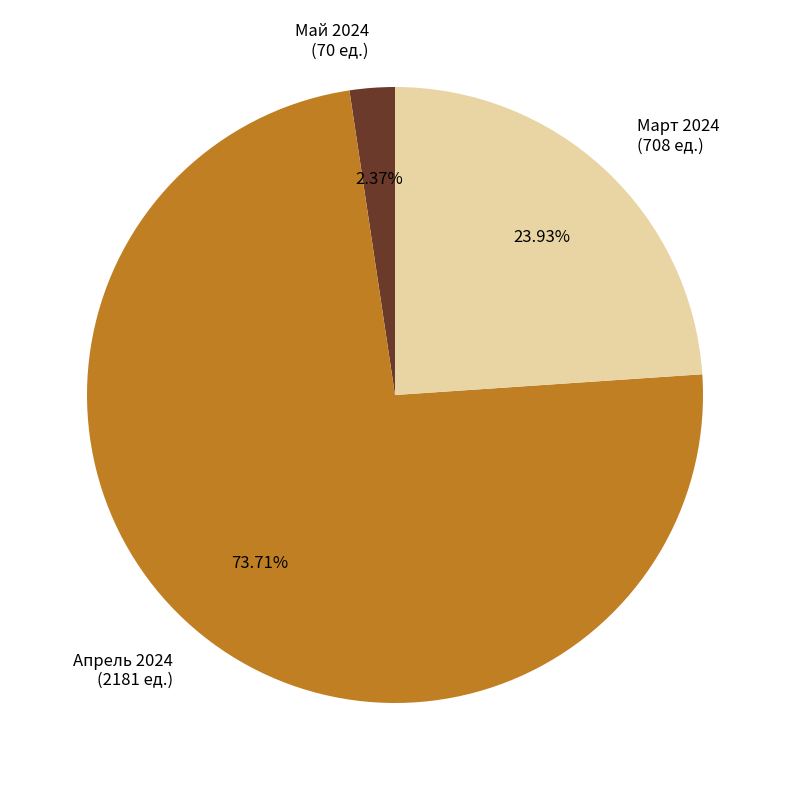

How many segments does this pie chart have?

3